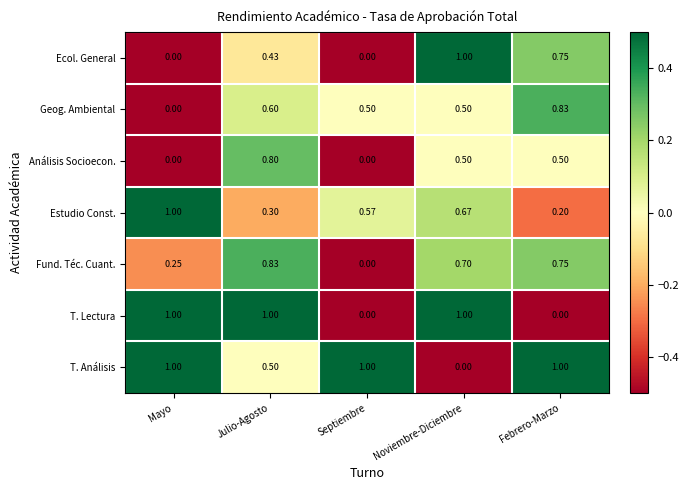

Between Julio-Agosto and Febrero-Marzo, which series saw the biggest shift?

T. Lectura